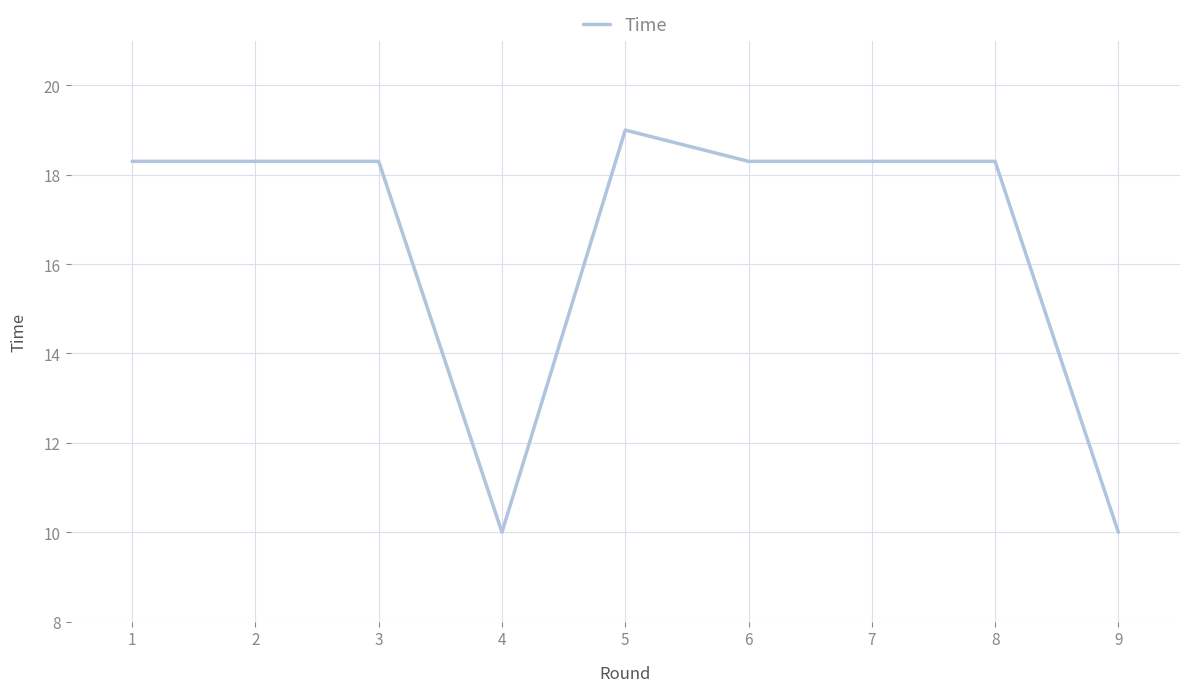

What is the maximum value shown in the chart?

19.0